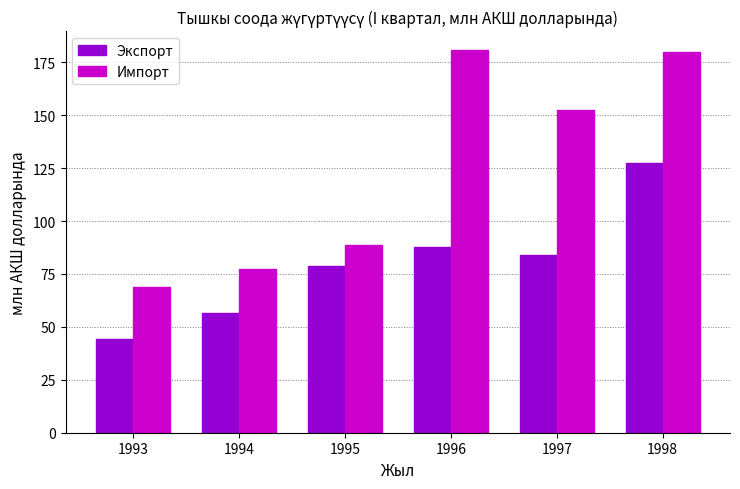

Reading left to right, extract all data points from this chart.

Экспорт: 44.2	56.5	78.7	87.8	83.7	127.5
Импорт: 68.8	77.3	88.7	180.7	152.5	179.8